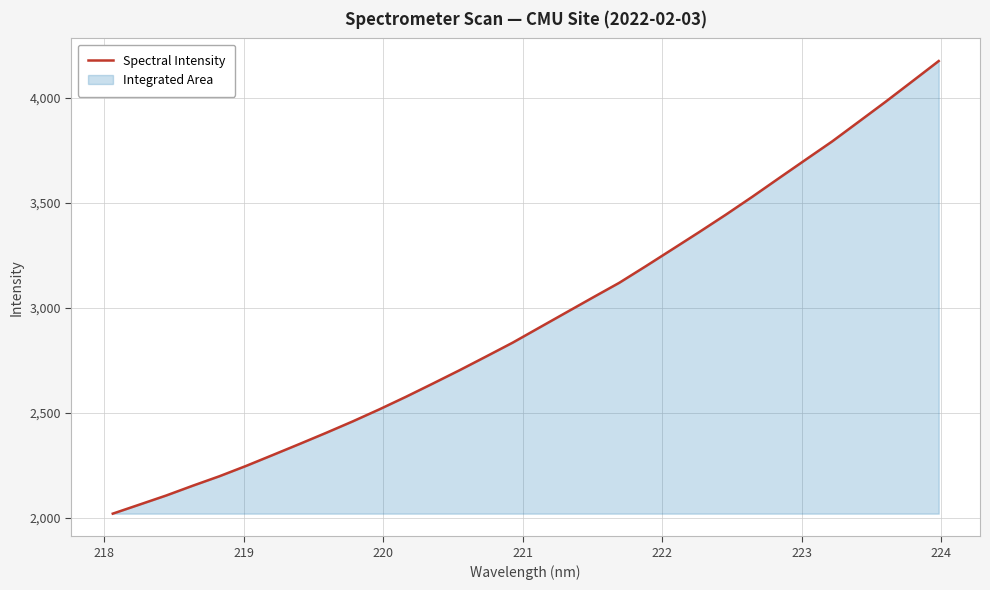

What is the minimum value shown in the chart?

2021.1